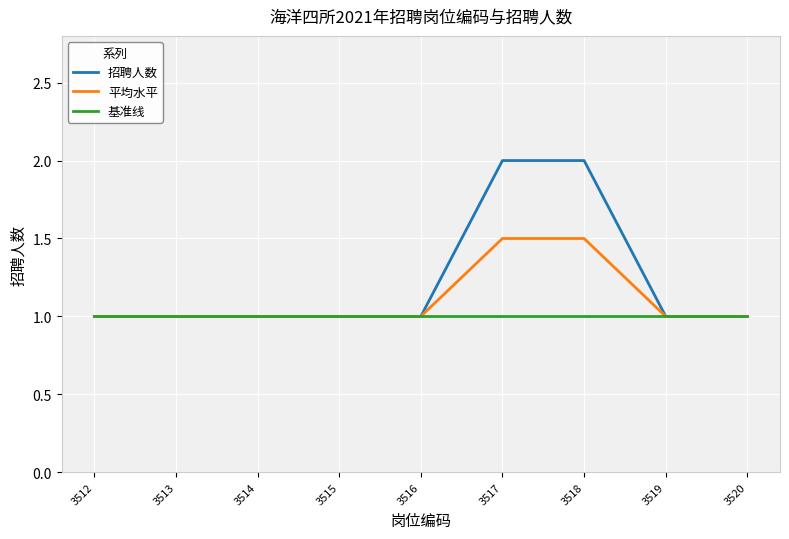

Reading left to right, transcribe all the data shown in this chart.

招聘人数: 3512=1.0	3513=1.0	3514=1.0	3515=1.0	3516=1.0	3517=2.0	3518=2.0	3519=1.0	3520=1.0
平均水平: 3512=1.0	3513=1.0	3514=1.0	3515=1.0	3516=1.0	3517=1.5	3518=1.5	3519=1.0	3520=1.0
基准线: 3512=1.0	3513=1.0	3514=1.0	3515=1.0	3516=1.0	3517=1.0	3518=1.0	3519=1.0	3520=1.0